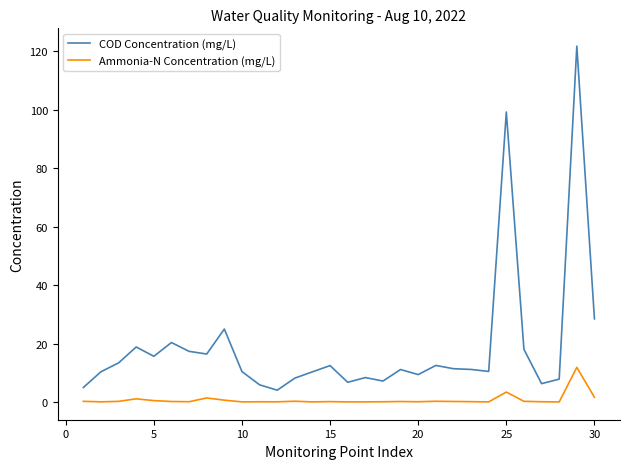

In COD Concentration (mg/L), how many points are lower than both neighbors (excluding endpoints)?

8